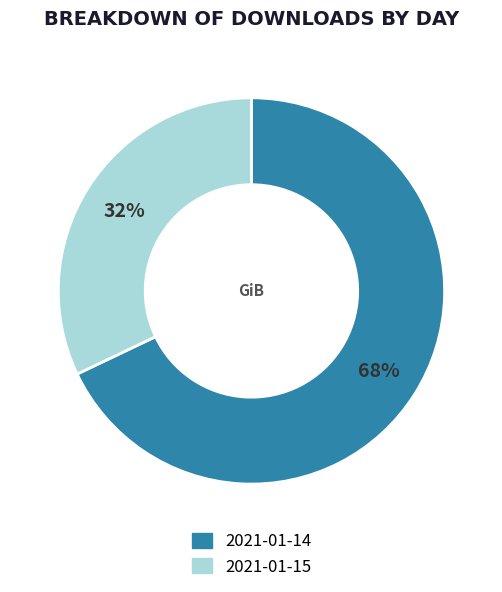

Which slice is the smallest?

2021-01-15